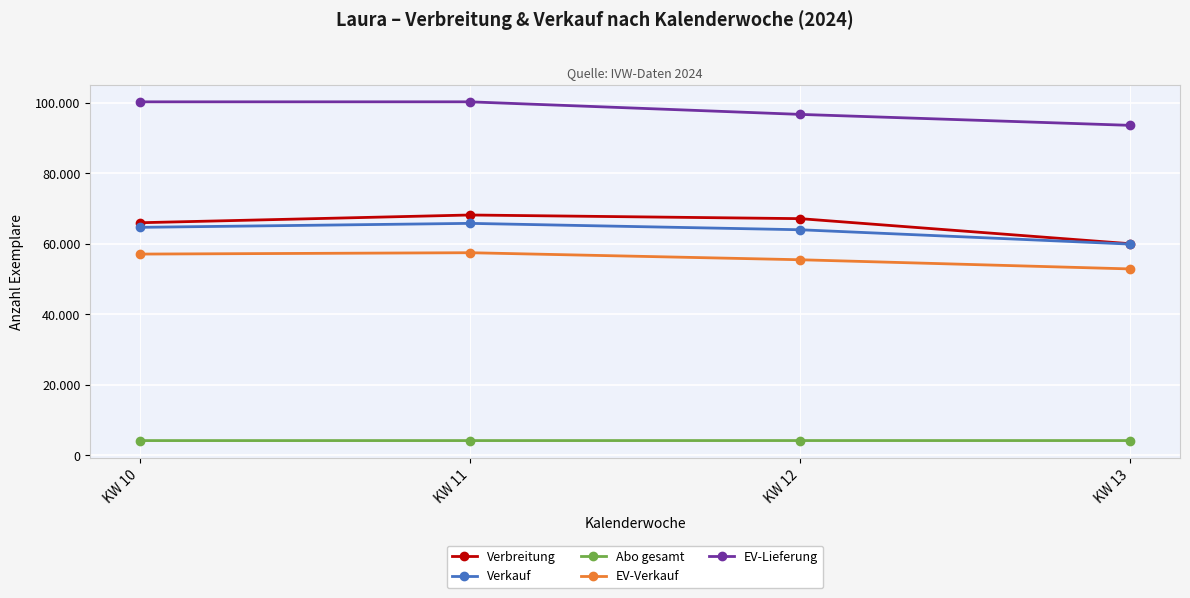

Where is Verkauf nearest to the value 62852?

KW 12